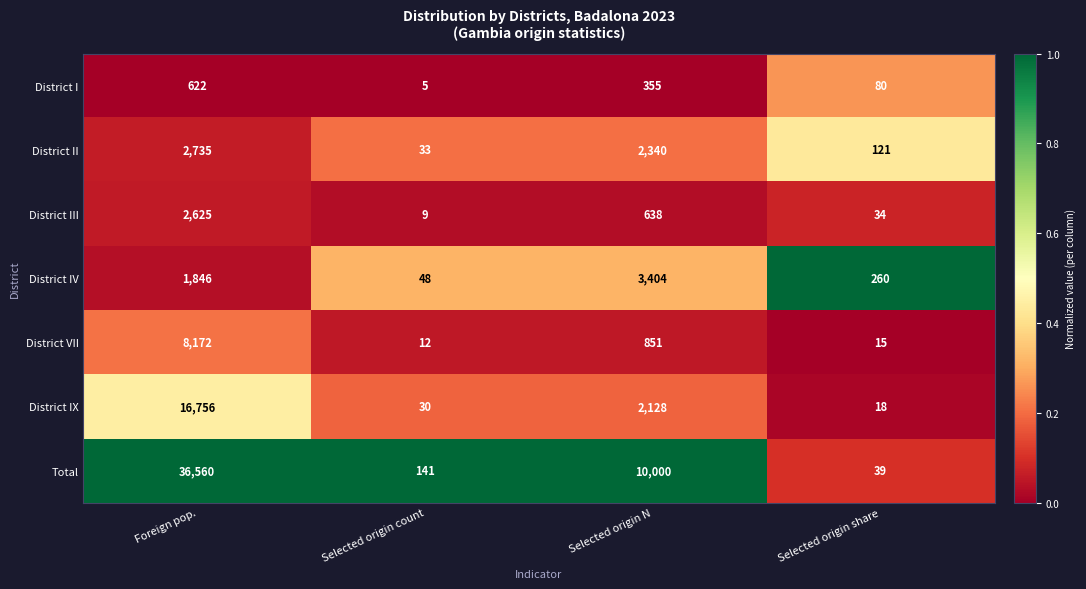

Is it true that District I equals 141 at Selected origin share?

False